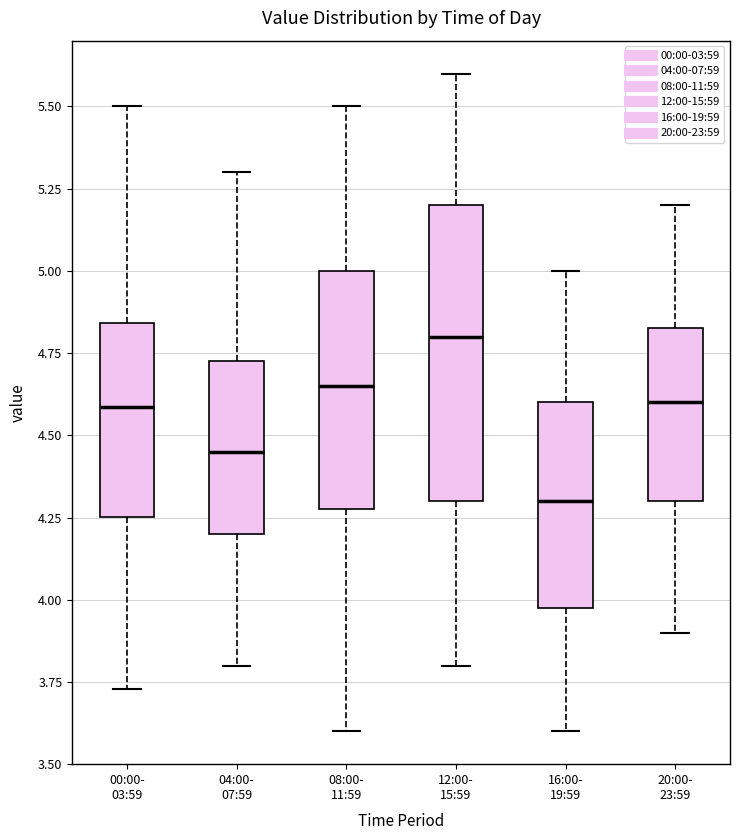

Reading left to right, read every box against the y-axis: the position of its median line, the range the box covers, and the ends of its whiskers. The values are not printed on the chart, so give them approximately, as read against the axis.

00:00- 03:59: median 4.60, box 4.25 to 4.85, whiskers 3.75 to 5.50
04:00- 07:59: median 4.45, box 4.20 to 4.75, whiskers 3.80 to 5.30
08:00- 11:59: median 4.65, box 4.30 to 5.00, whiskers 3.60 to 5.50
12:00- 15:59: median 4.80, box 4.30 to 5.20, whiskers 3.80 to 5.60
16:00- 19:59: median 4.30, box 4.00 to 4.60, whiskers 3.60 to 5.00
20:00- 23:59: median 4.60, box 4.30 to 4.85, whiskers 3.90 to 5.20